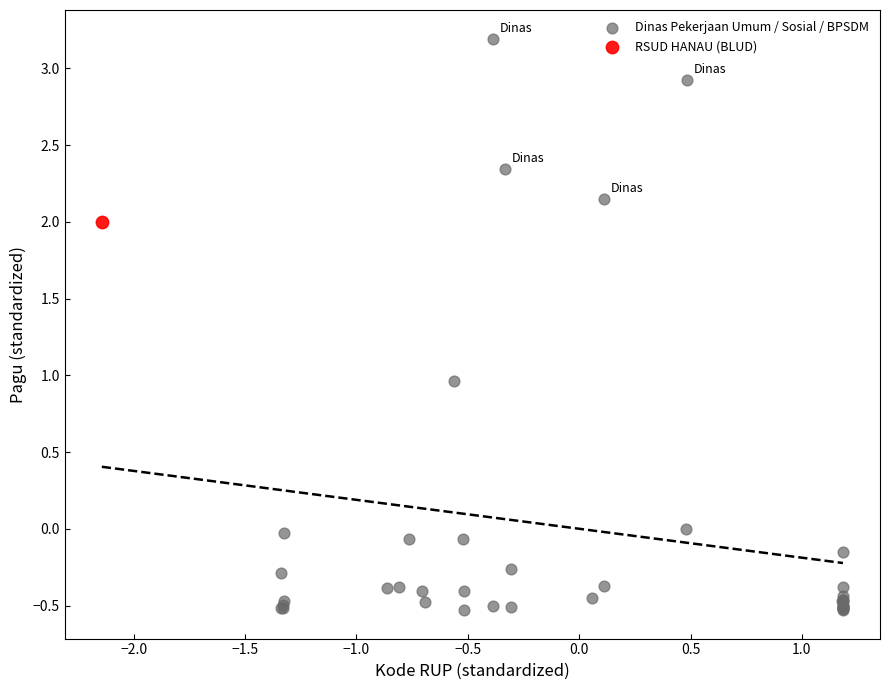

What are all the series names shown in the legend?

Dinas Pekerjaan Umum / Sosial / BPSDM, RSUD HANAU (BLUD)